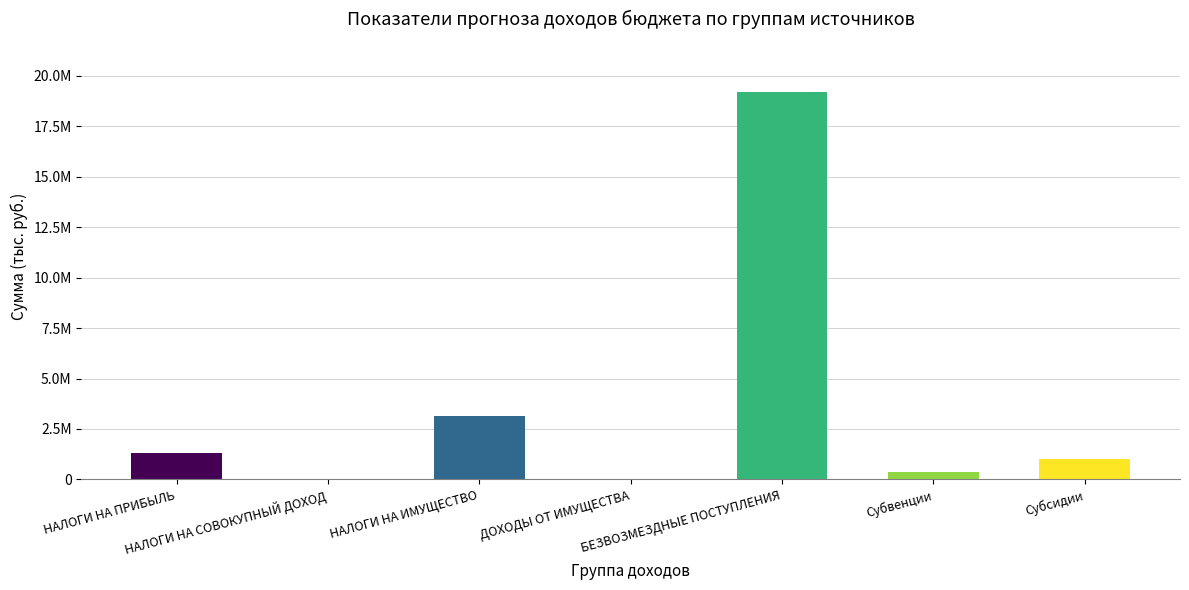

Rank the categories by value from highest to lowest.

БЕЗВОЗМЕЗДНЫЕ ПОСТУПЛЕНИЯ, НАЛОГИ НА ИМУЩЕСТВО, НАЛОГИ НА ПРИБЫЛЬ, Субсидии, Субвенции, ДОХОДЫ ОТ ИМУЩЕСТВА, НАЛОГИ НА СОВОКУПНЫЙ ДОХОД